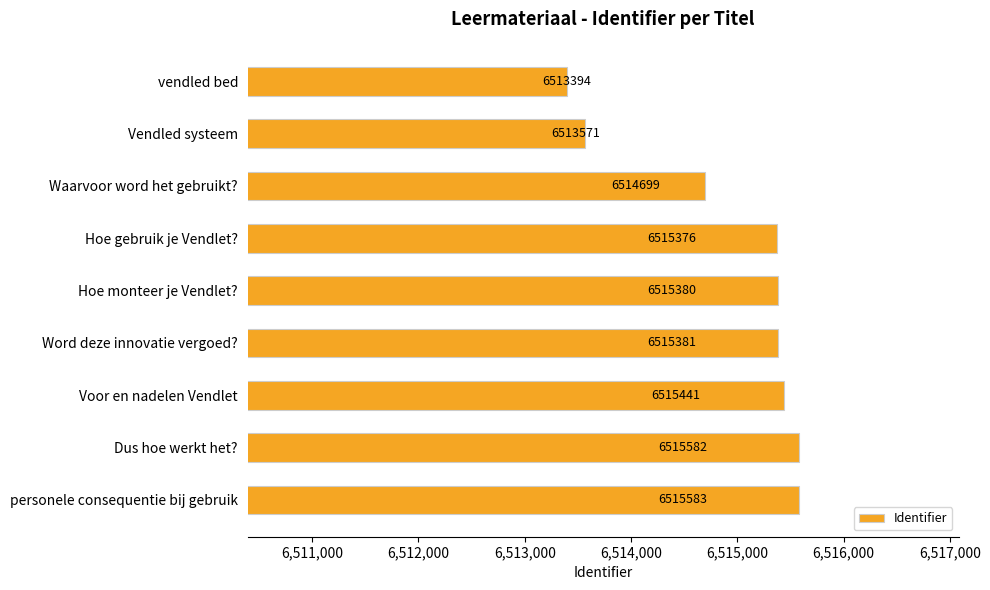

What is the greatest value displayed?

6515583